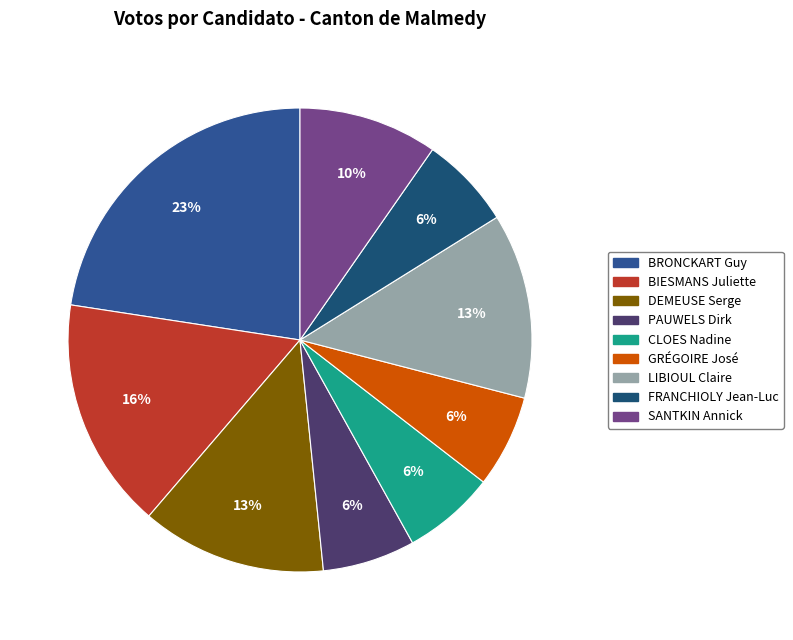

To the nearest percent, what percentage of the pie is SANTKIN Annick?

10%